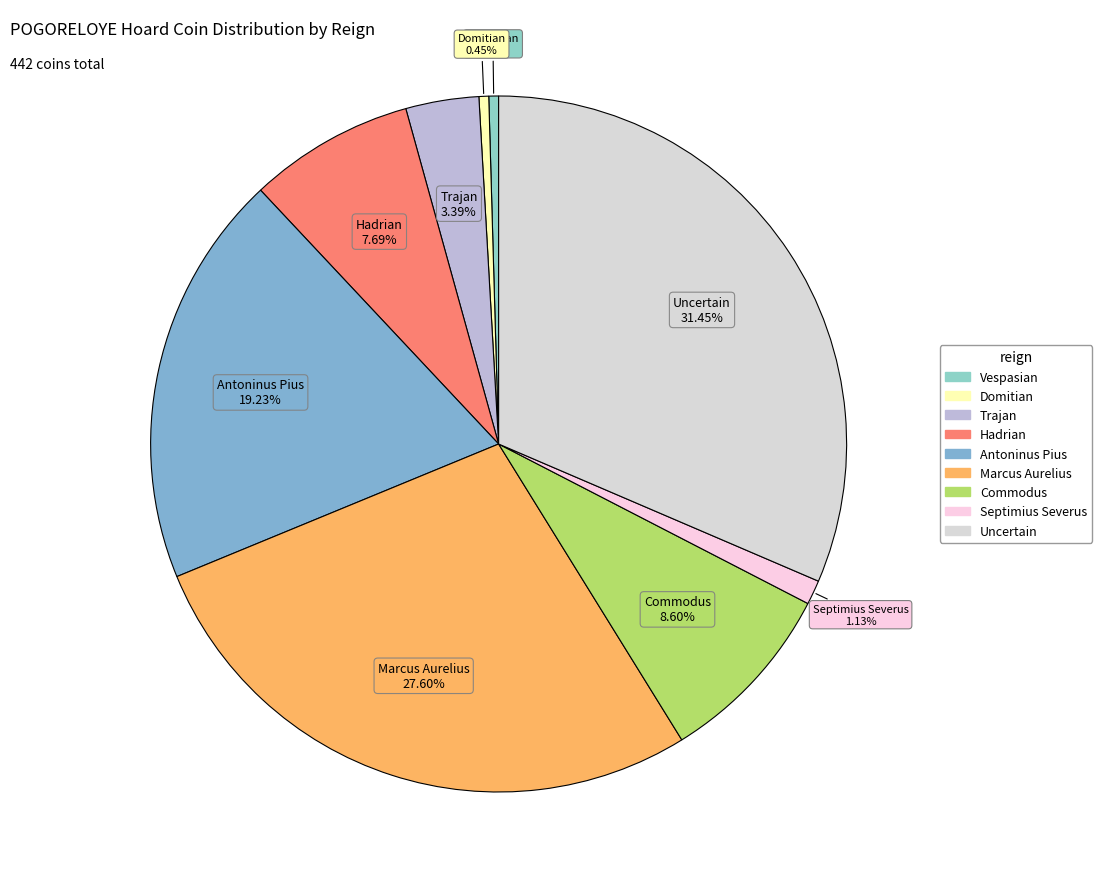

To the nearest percent, what is the average slice percentage?

11%